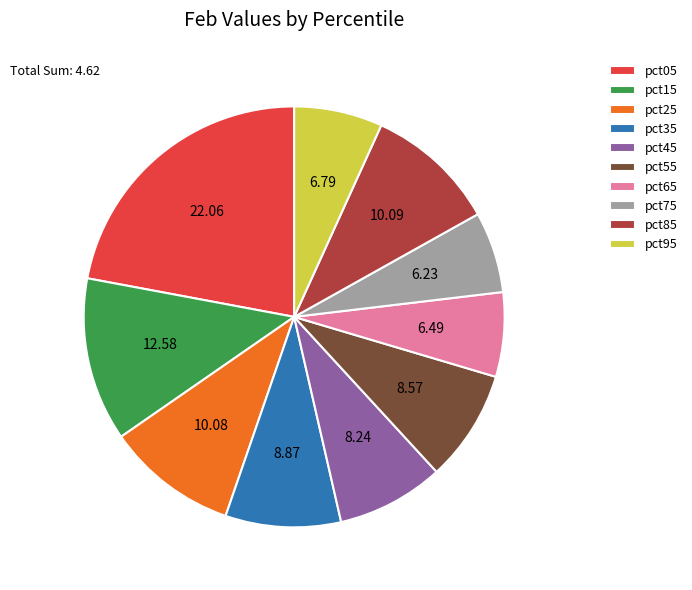

What is the ratio of the value at pct15 to the value at pct05?

0.6